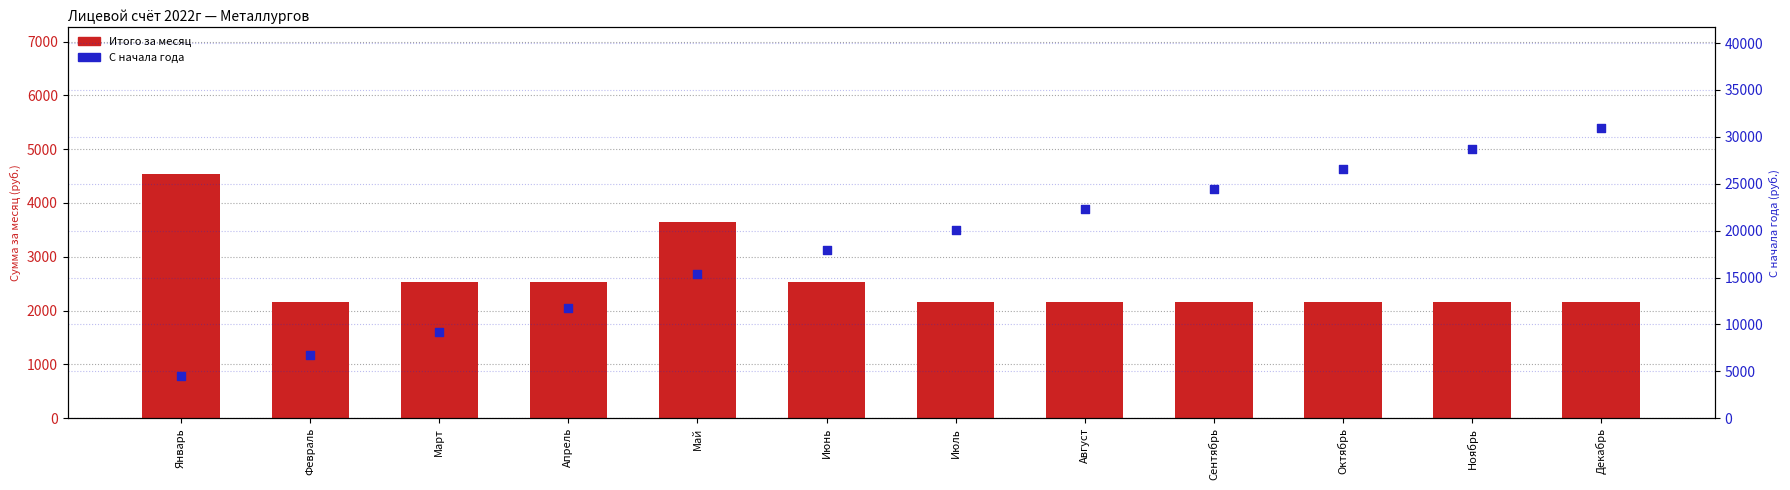

What are all the series names shown in the legend?

Итого за месяц, С начала года